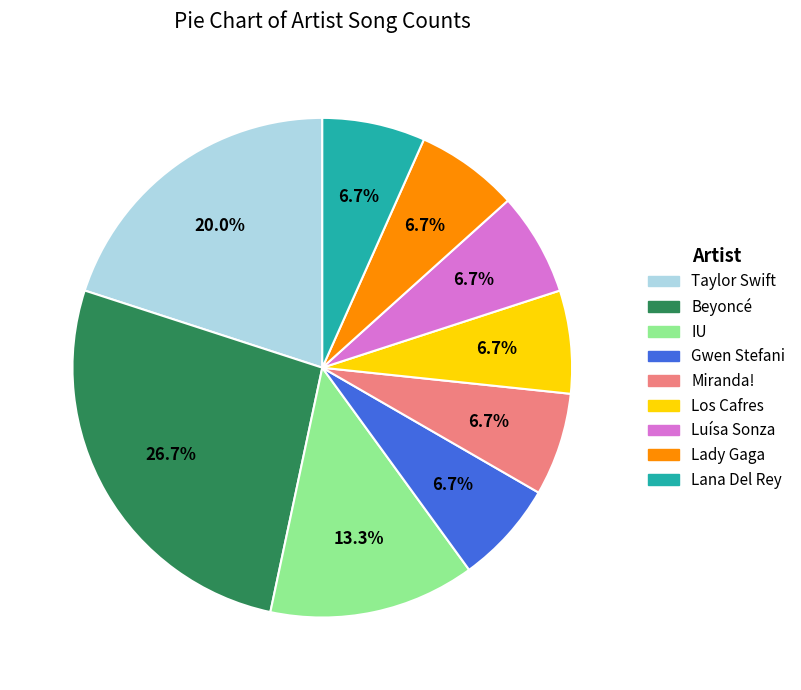

To the nearest percent, what is the difference between the Beyoncé and Luísa Sonza slice percentages?

20%